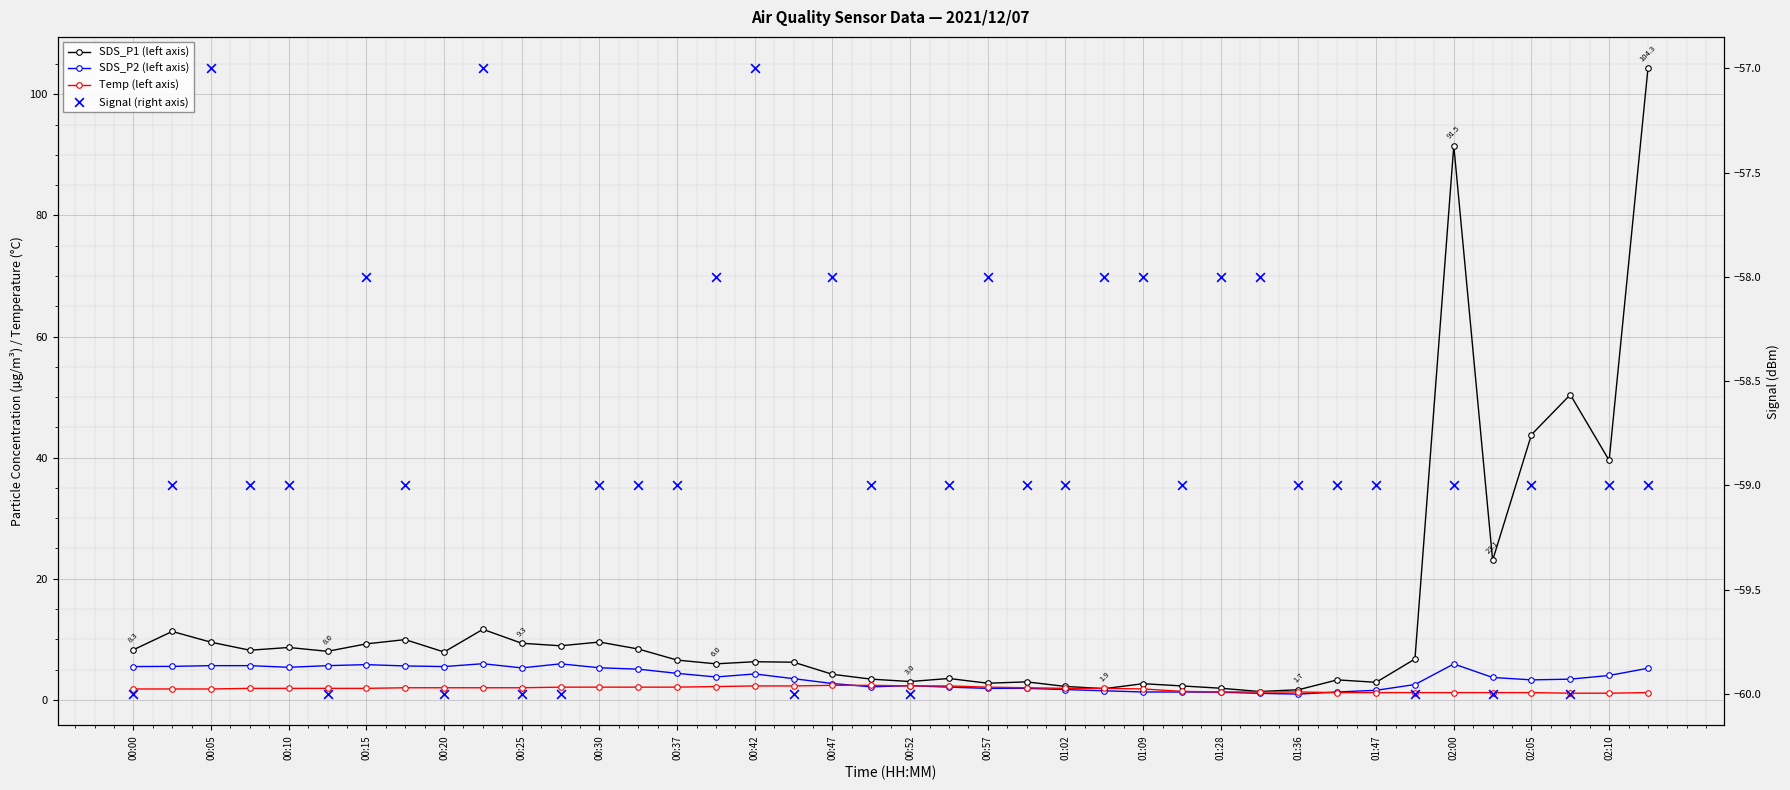

Which series reaches the maximum Y coordinate?

SDS_P1 (left axis)